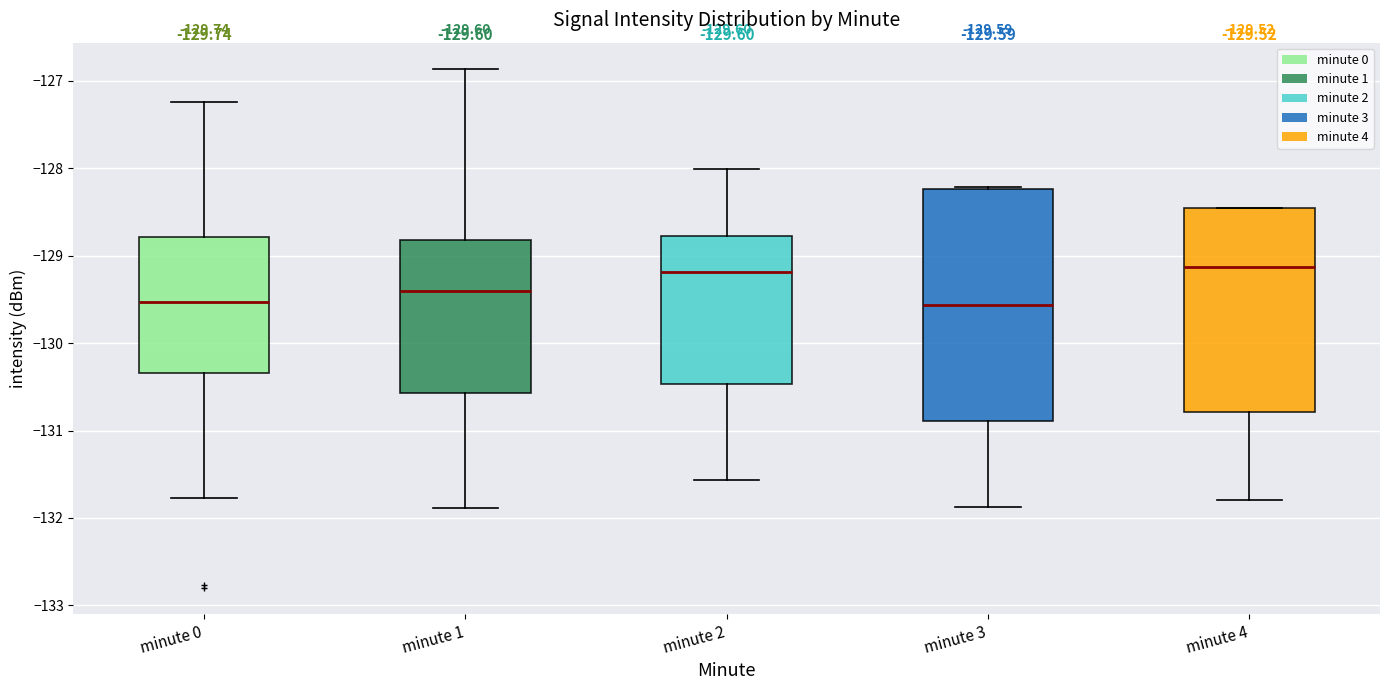

Comparing the boxes themselves (not the whiskers), which one is the tallest?

minute 3